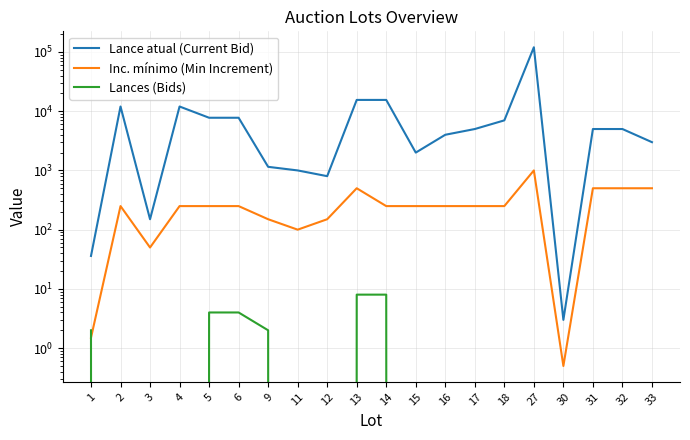

Reading left to right, what are all the values shown in this chart?

Lance atual (Current Bid): 36.0	12000.0	150.0	12000.0	7750.0	7750.0	1150.0	1000.0	800.0	15500.0	15500.0	2000.0	4000.0	5000.0	7000.0	120000.0	3.0	5000.0	5000.0	3000.0
Inc. mínimo (Min Increment): 1.5	250.0	50.0	250.0	250.0	250.0	150.0	100.0	150.0	500.0	250.0	250.0	250.0	250.0	250.0	1000.0	0.5	500.0	500.0	500.0
Lances (Bids): 2.0	0.0	0.0	0.0	4.0	4.0	2.0	0.0	0.0	8.0	8.0	0.0	0.0	0.0	0.0	0.0	0.0	0.0	0.0	0.0